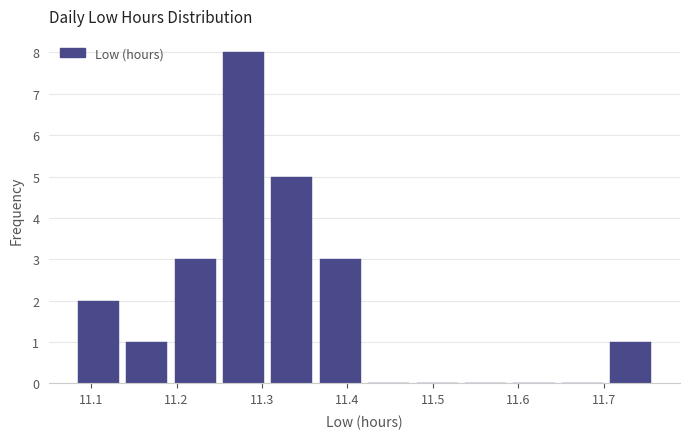

Which range on the x-axis has the tallest bar?

11.25 to 11.31